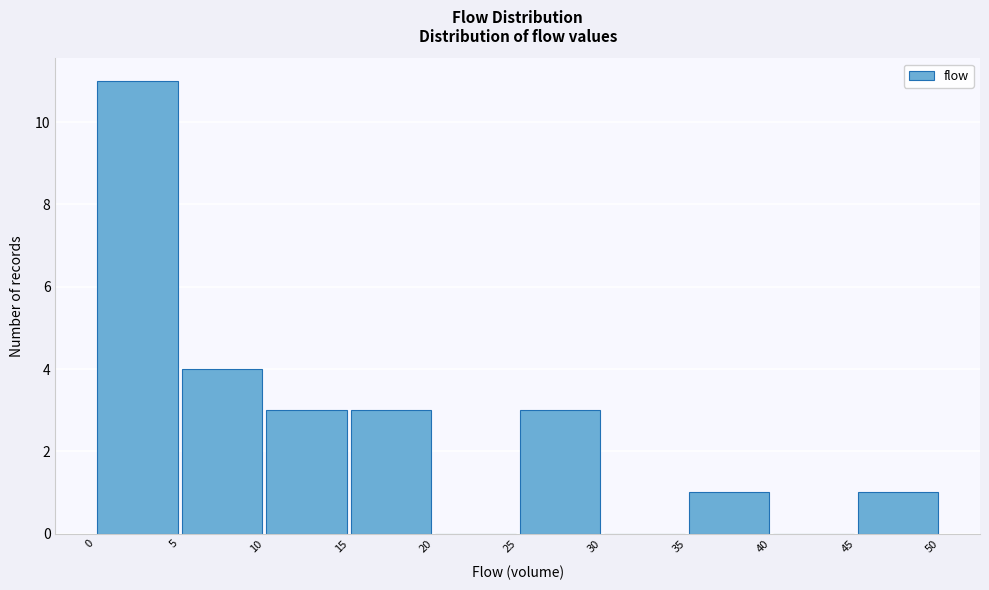

Reading left to right, list every bar in this chart as the range it spans on the x-axis followed by its height. The values are not printed on the chart, so give them approximately, as read against the axis.

0 to 5: 11
5 to 10: 4
10 to 15: 3
15 to 20: 3
20 to 25: 0
25 to 30: 3
30 to 35: 0
35 to 40: 1
40 to 45: 0
45 to 50: 1